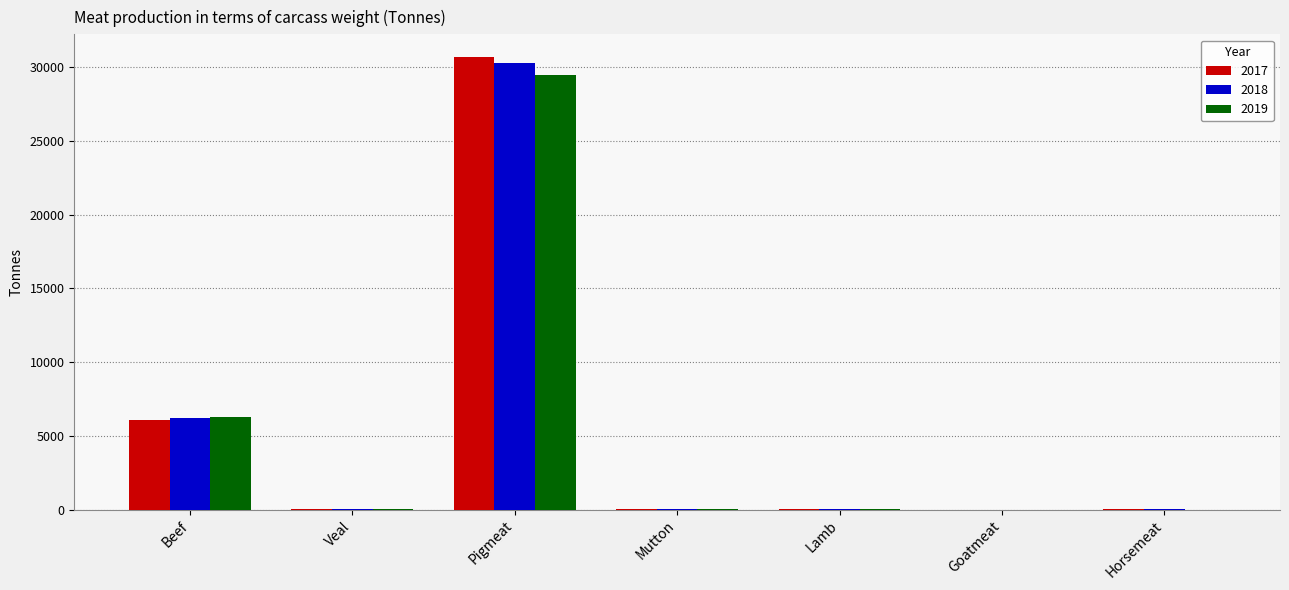

Is it true that 2019 equals 29505.4 at Pigmeat?

True